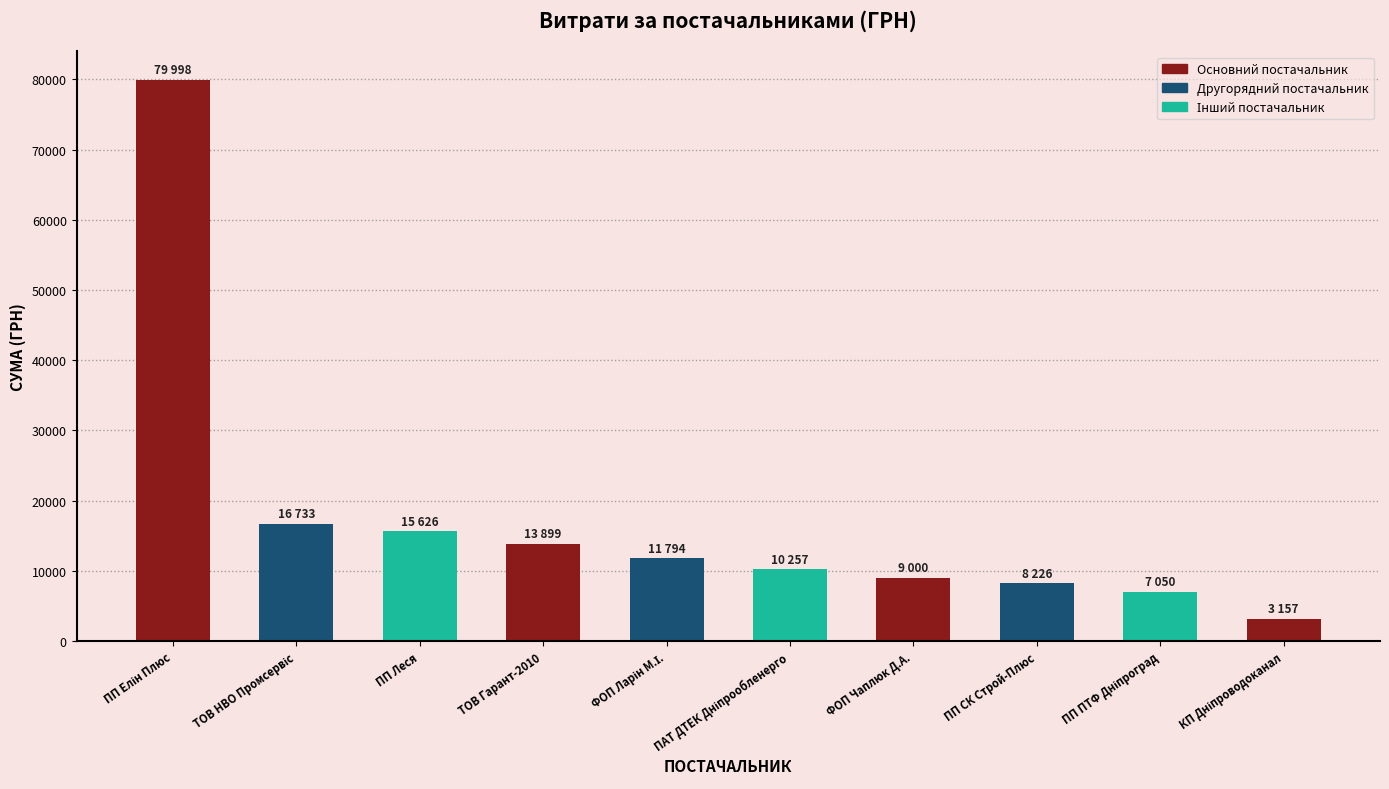

True or false: the data shows 4814.5 at ФОП Чаплюк Д.А..

False